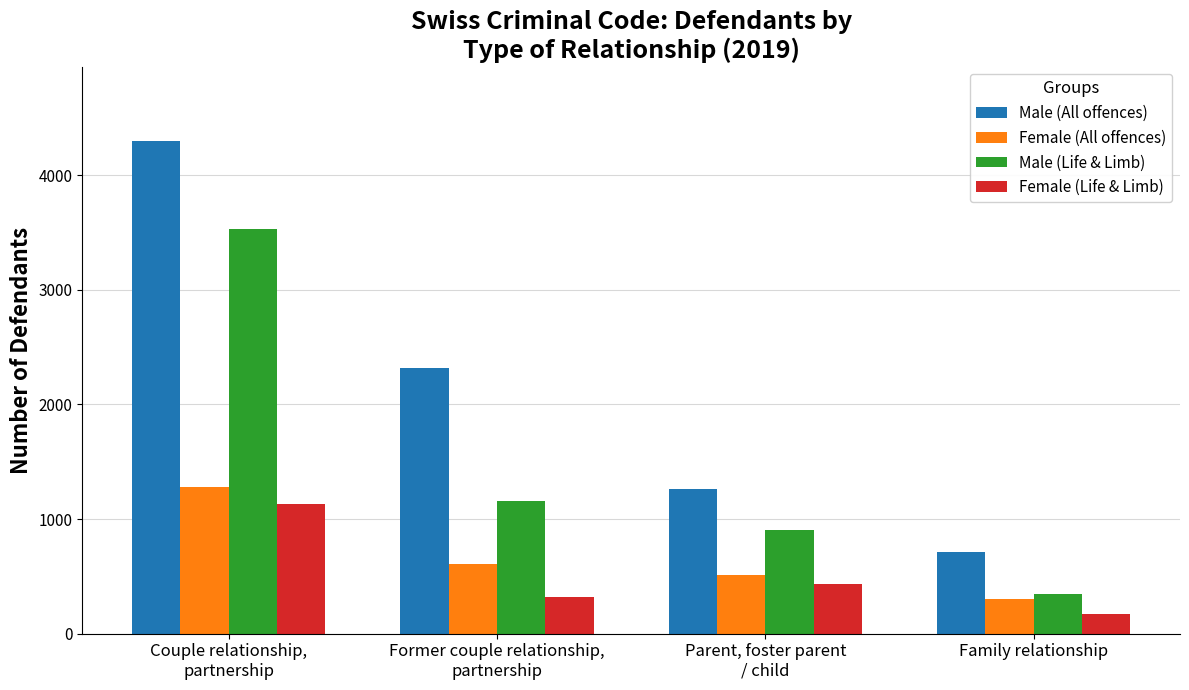

Where does the Female (Life & Limb) series first go above 432?

Couple relationship,
partnership